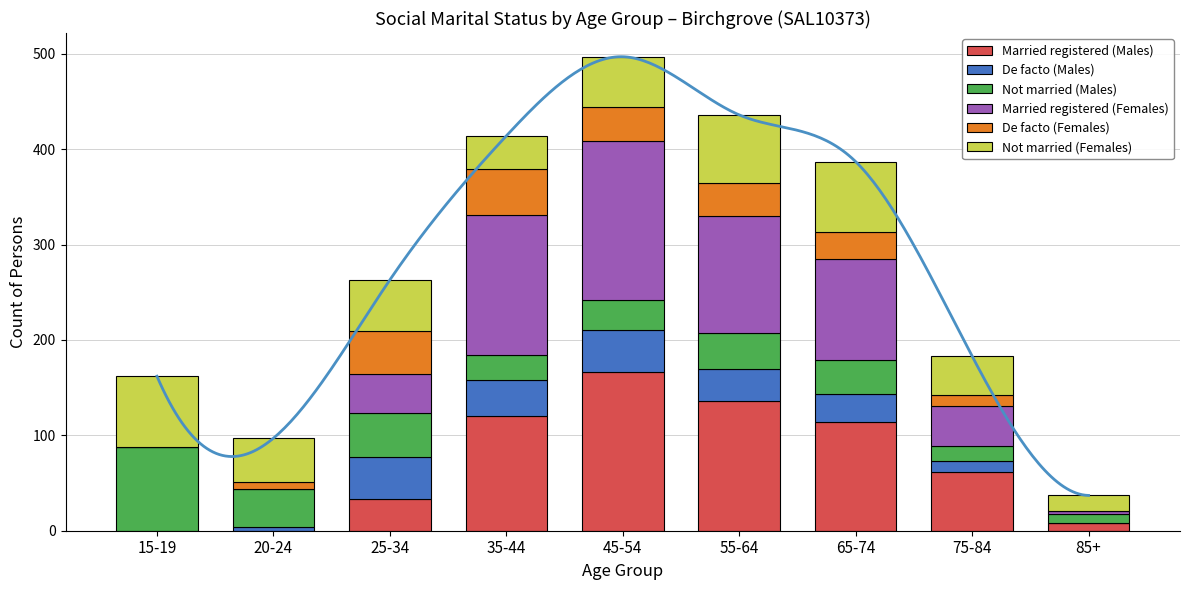

At which category does the chart reach its minimum across all series?

15-19